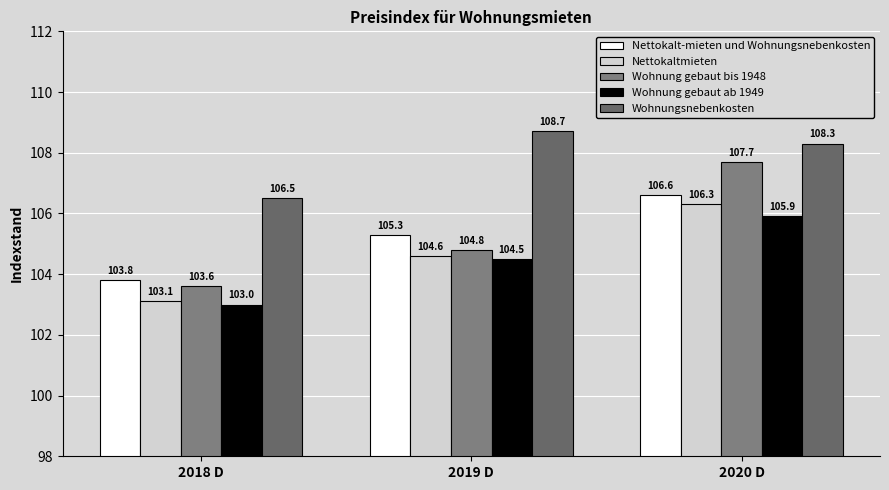

Which series changed the most between 2019 D and 2020 D?

Wohnung gebaut bis 1948